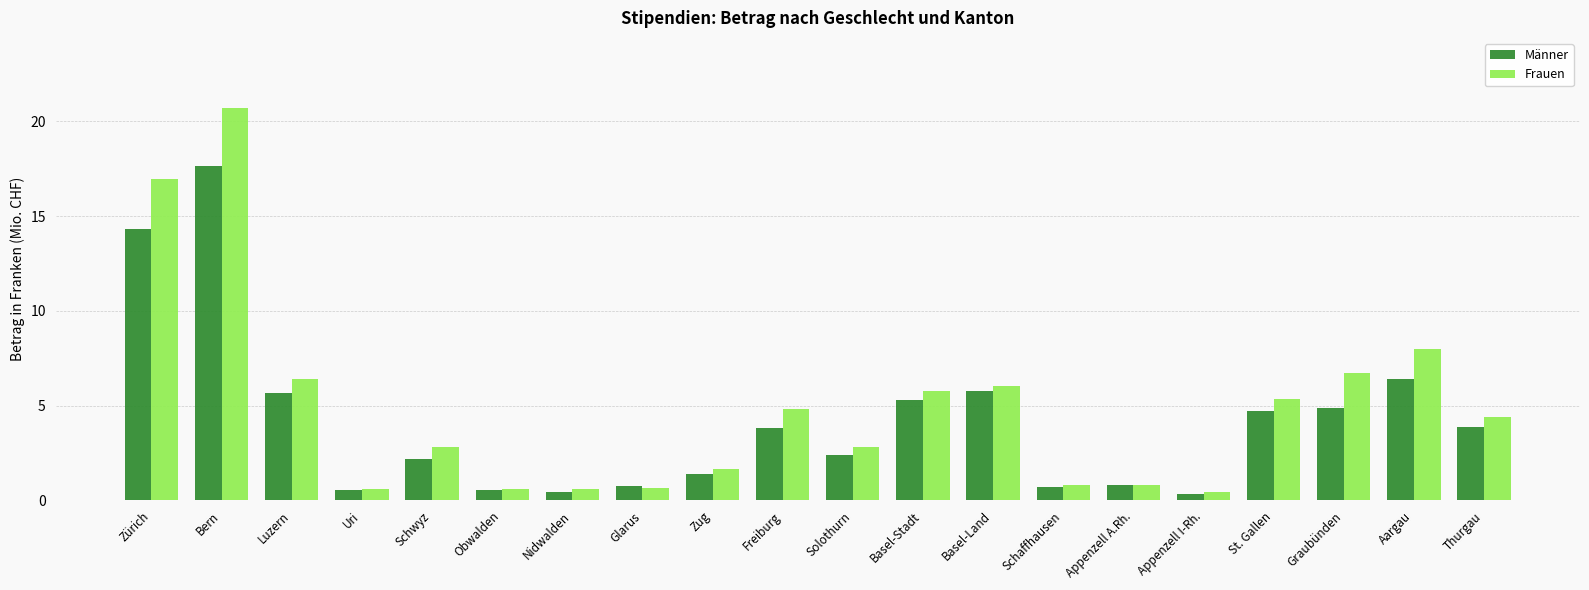

Rank the series at Freiburg from lowest to highest value.

Männer, Frauen